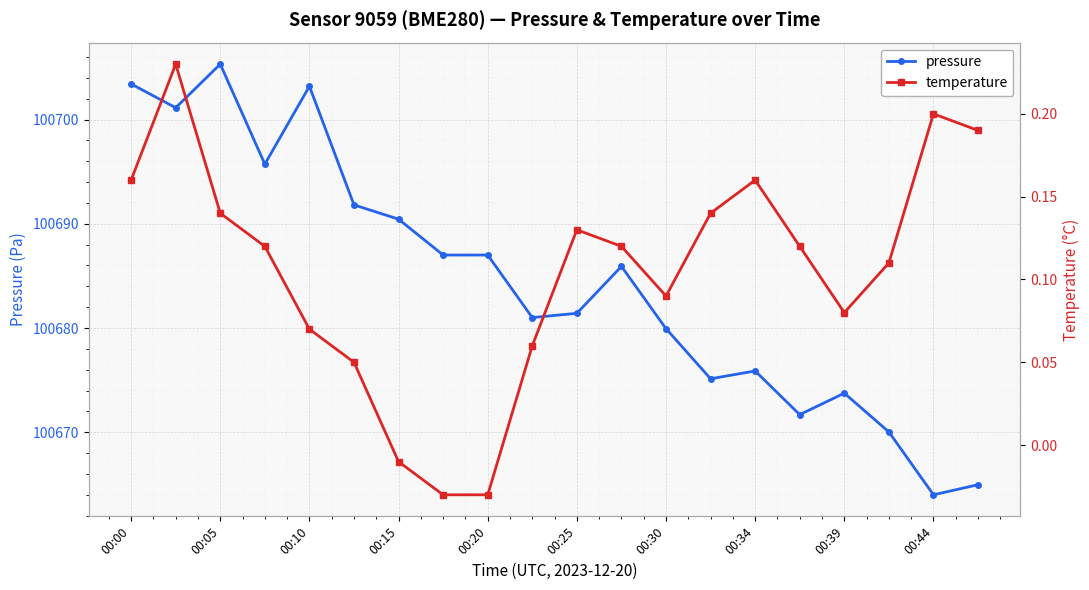

At which category does pressure reach its first local peak?

00:05